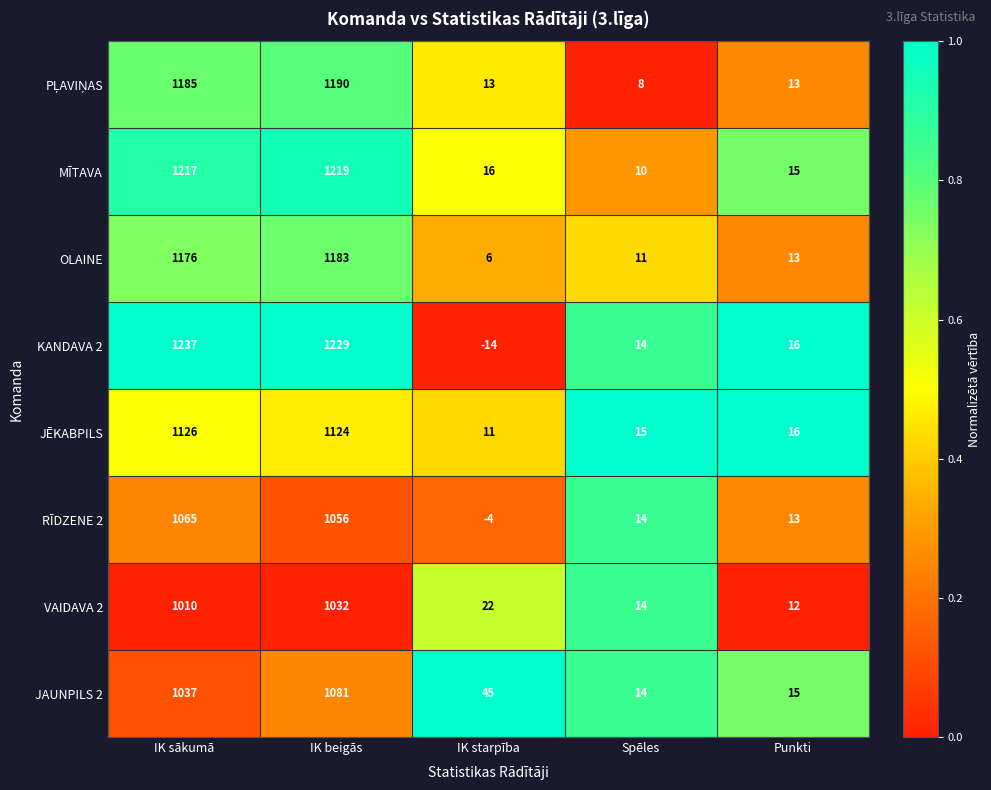

At how many categories does at least one series exceed 0?

5